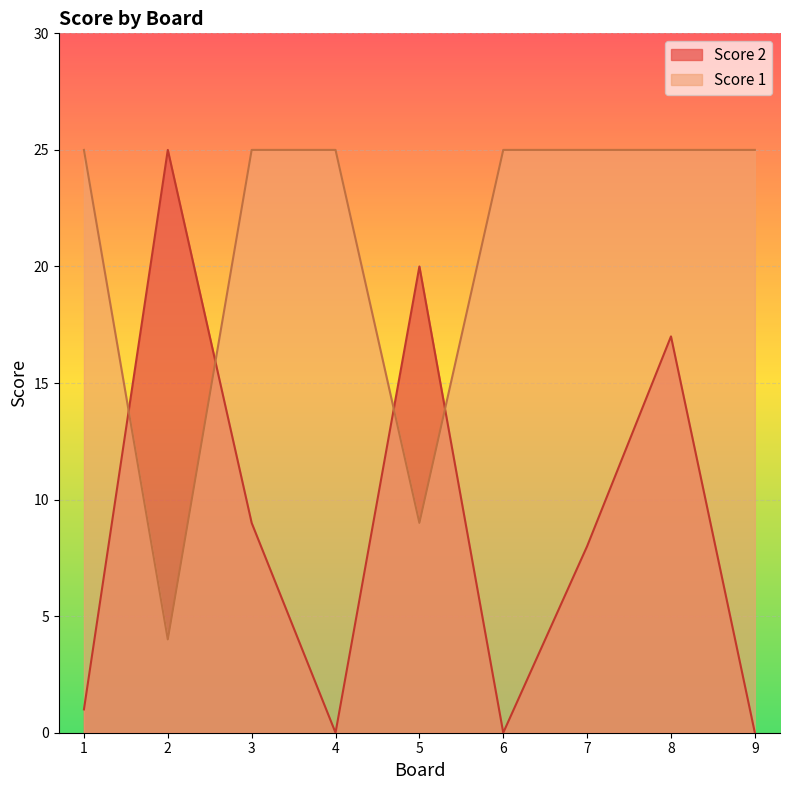

Which series has the largest total across all categories?

Score 1